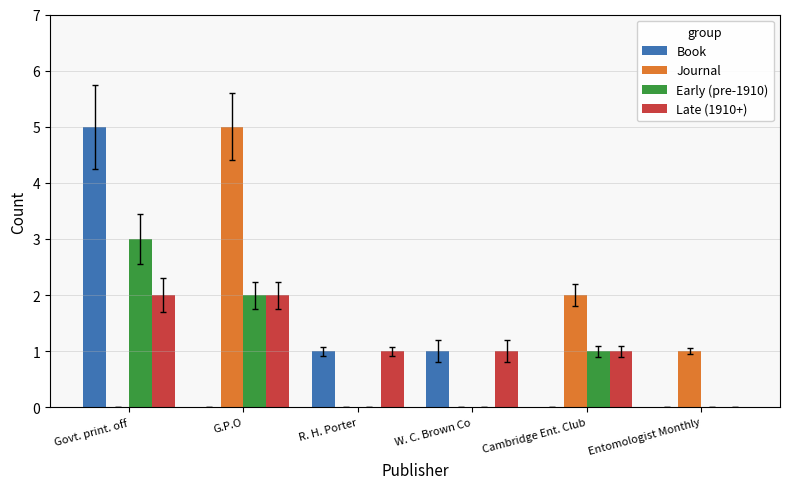

What value does the Journal series have at G.P.O?

5